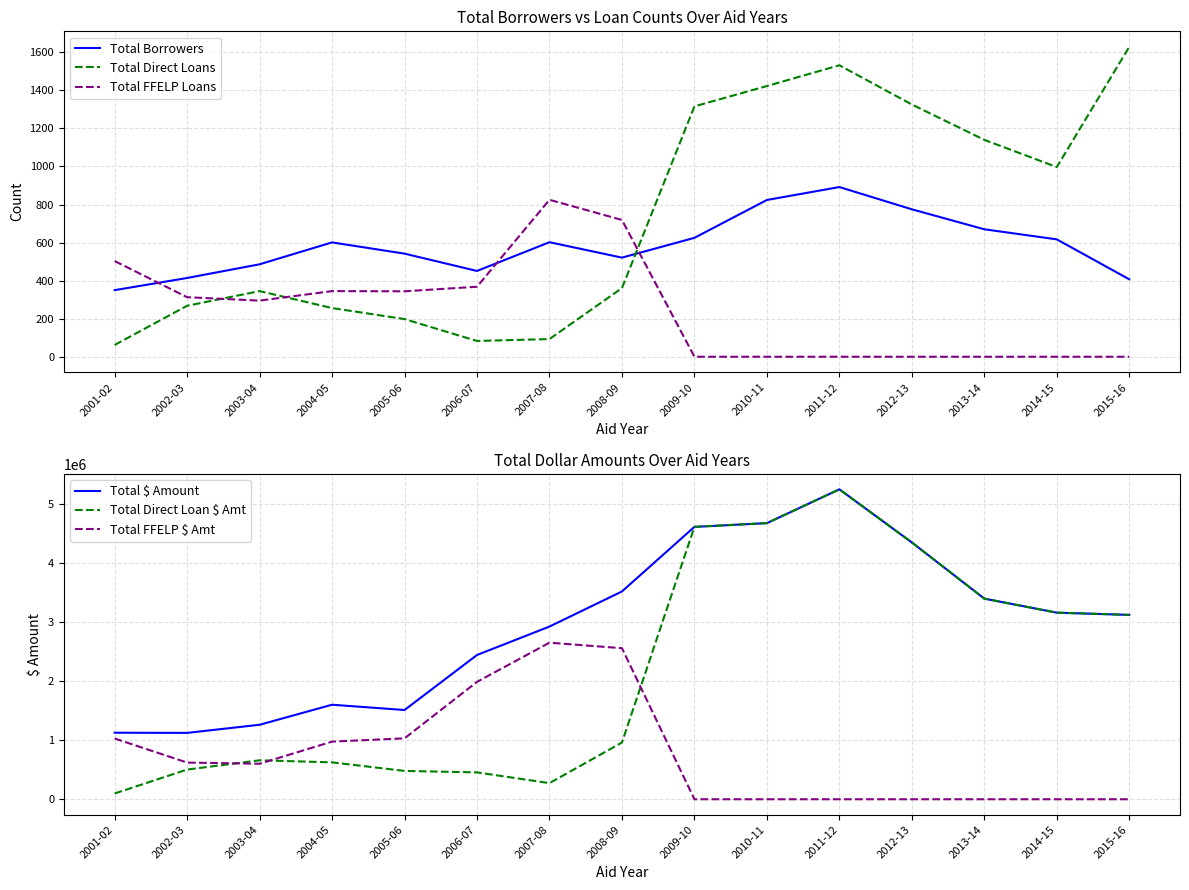

How many values in the Total Borrowers series are below 601?

7